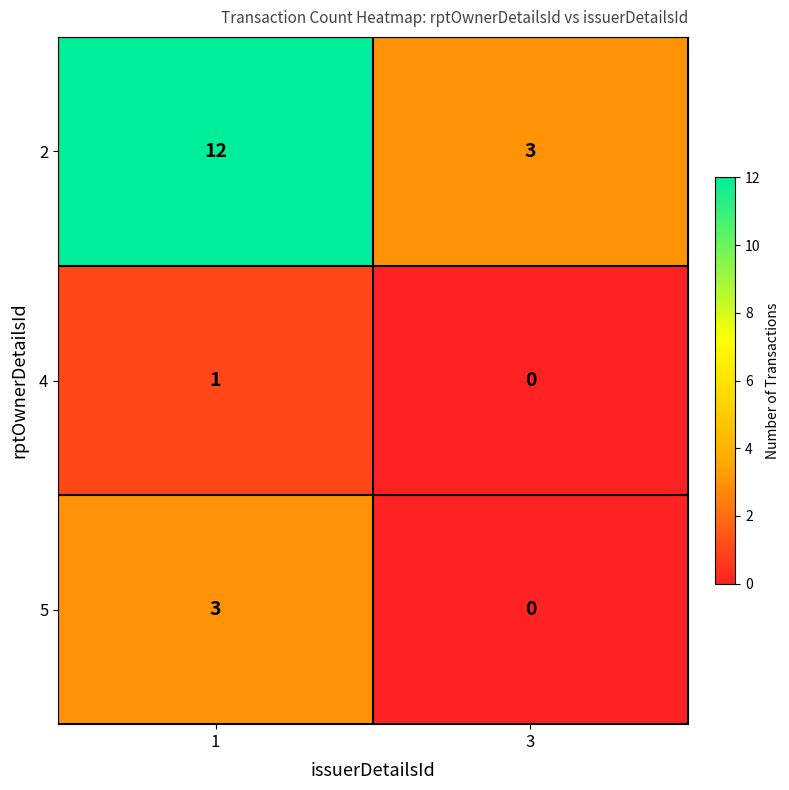

Is it true that 2 equals 19 at 1?

False